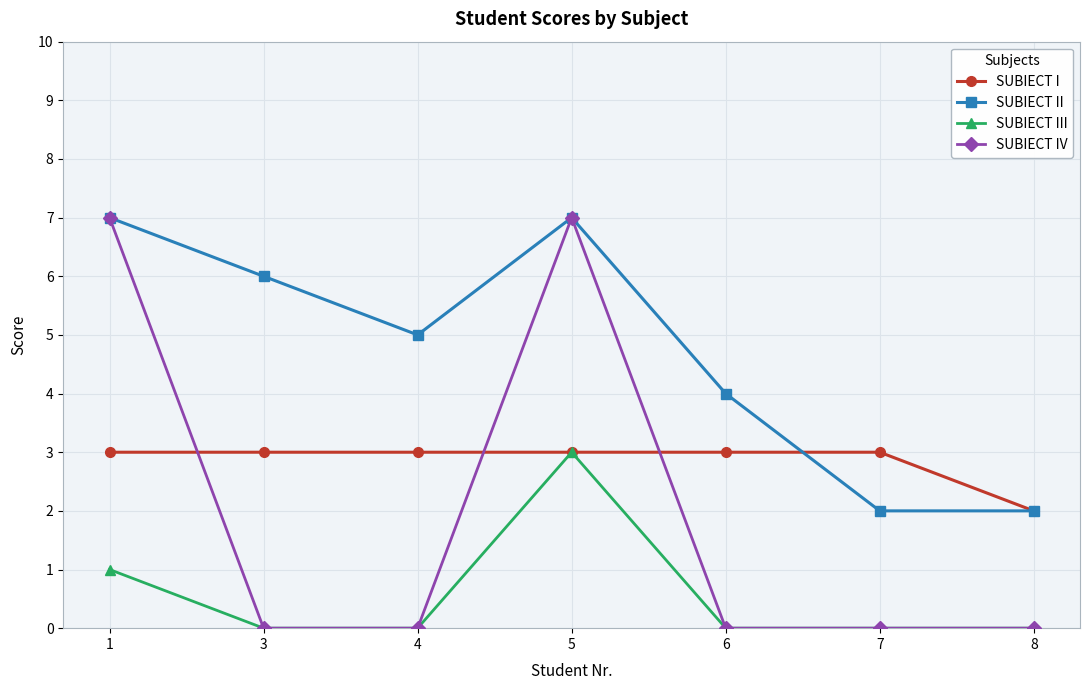

Which series has the widest spread of values?

SUBIECT IV